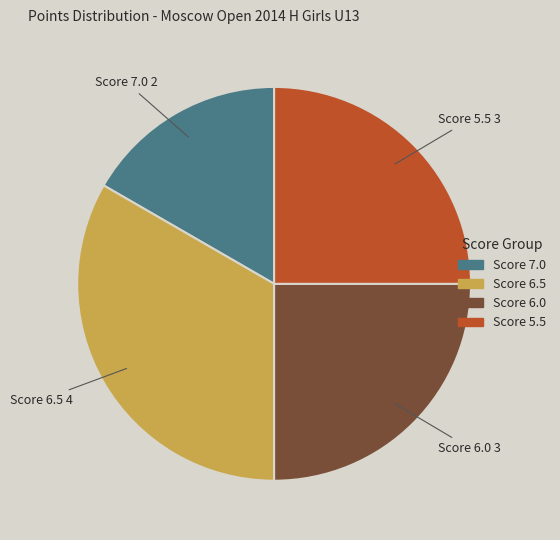

Is there a majority slice in this chart?

No